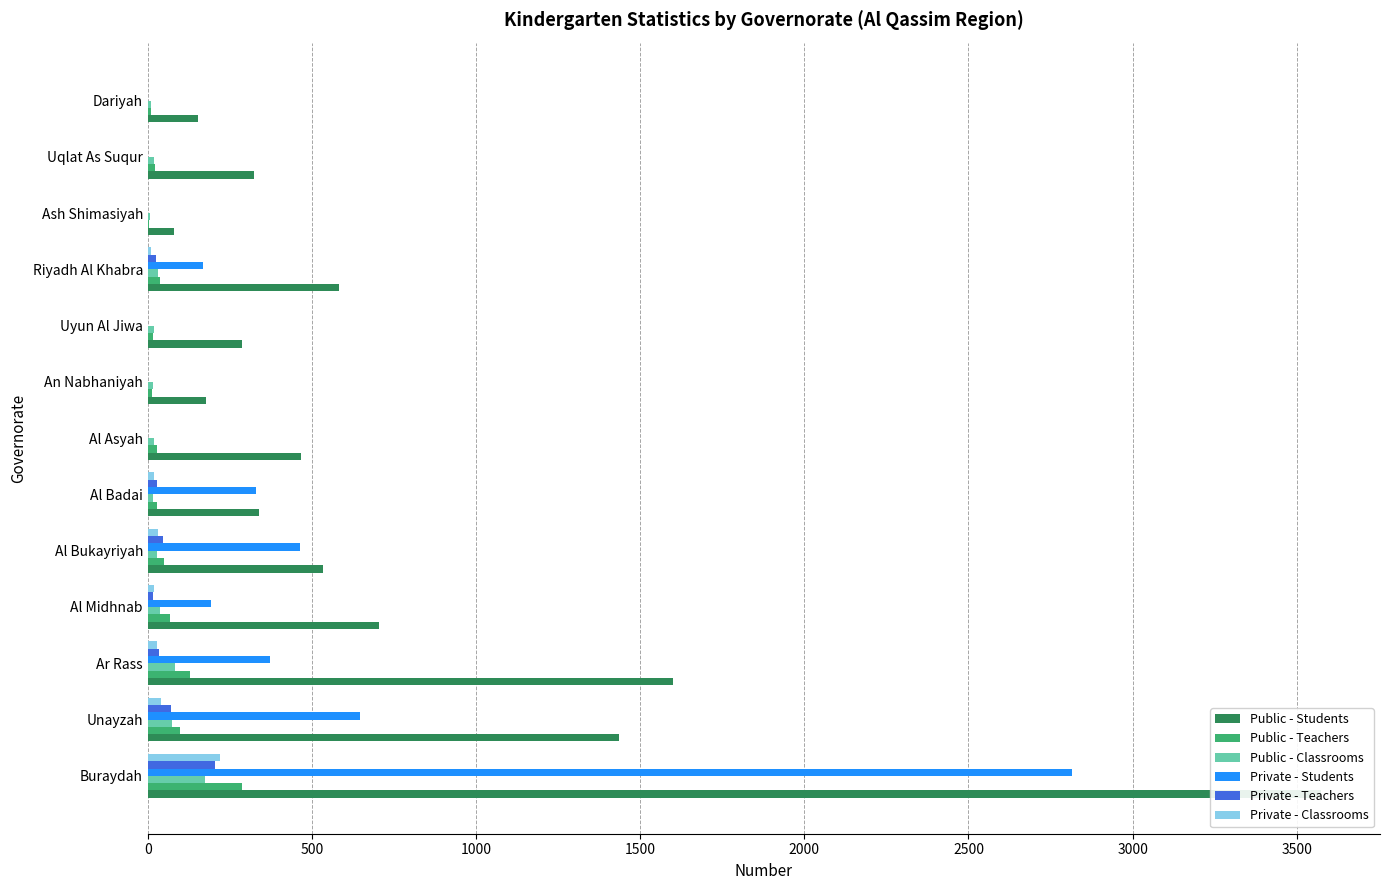

What is the spread (max minus min) of values at Uqlat As Suqur?

324